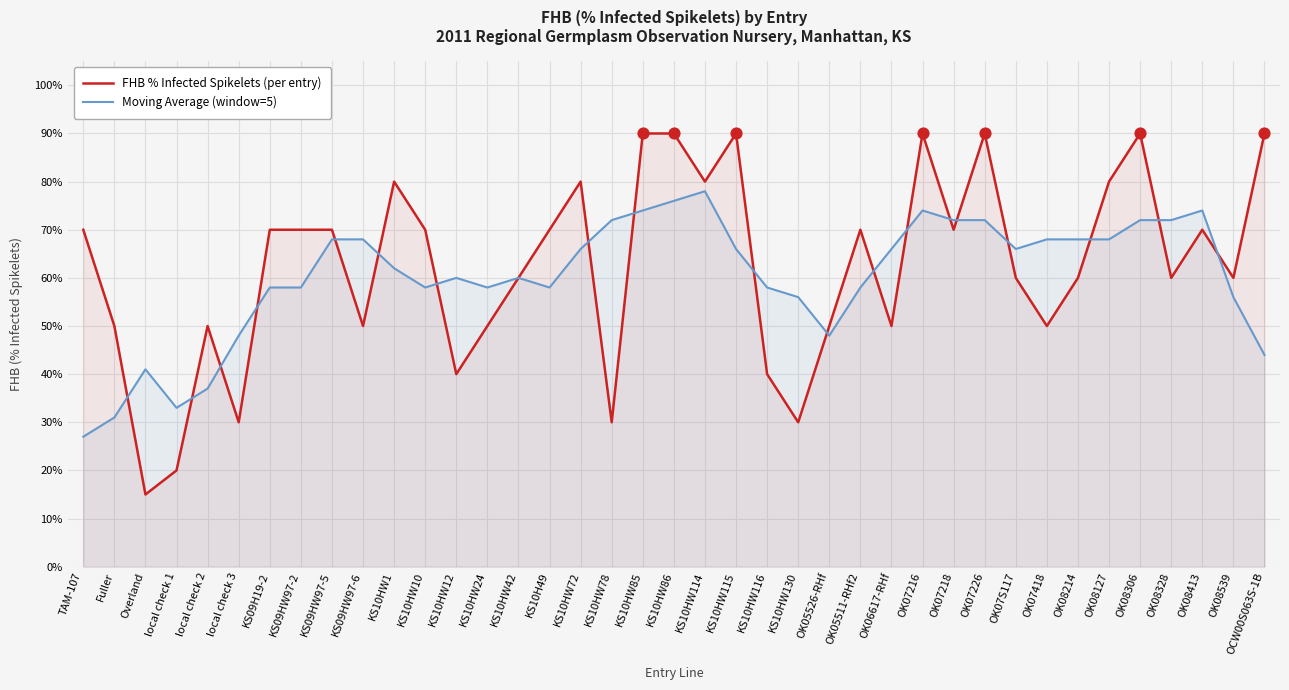

At how many categories does at least one series exceed 44?

37